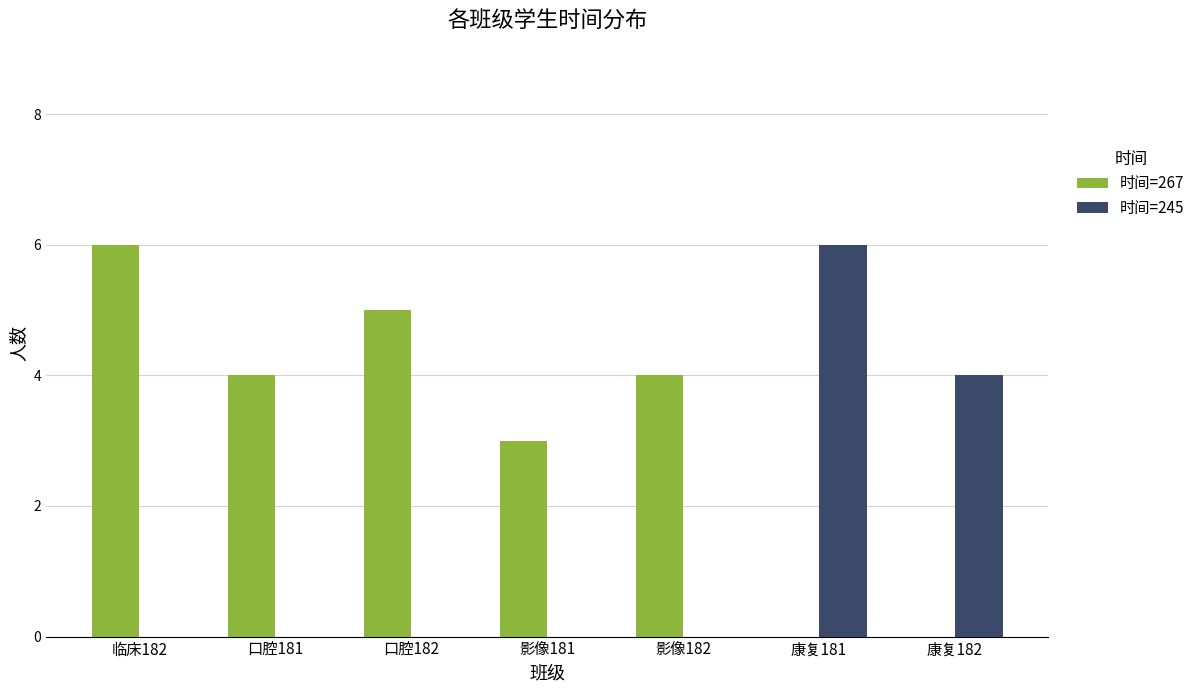

What is the average value of the 时间=267 series?

3